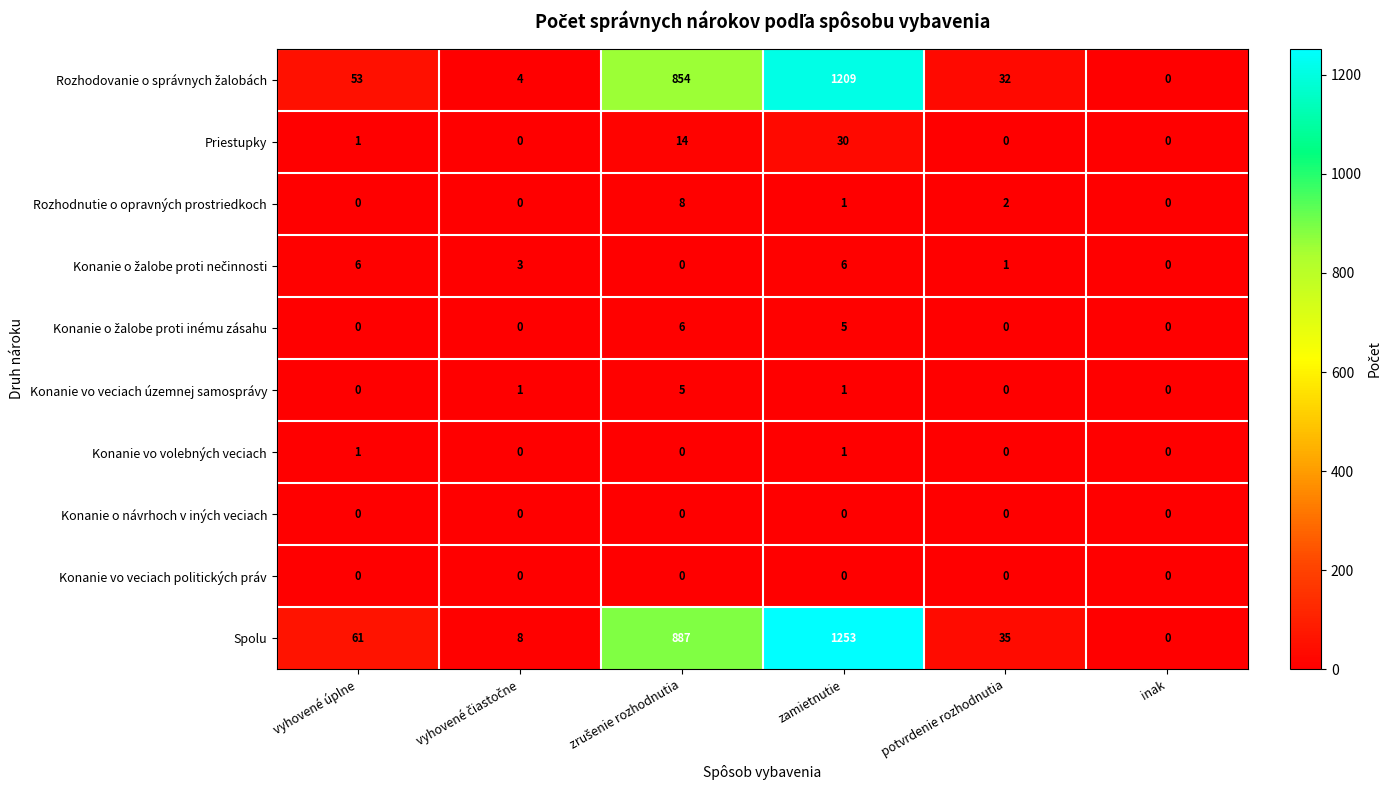

Is it true that Konanie vo veciach politických práv equals 0 at vyhovené úplne?

True